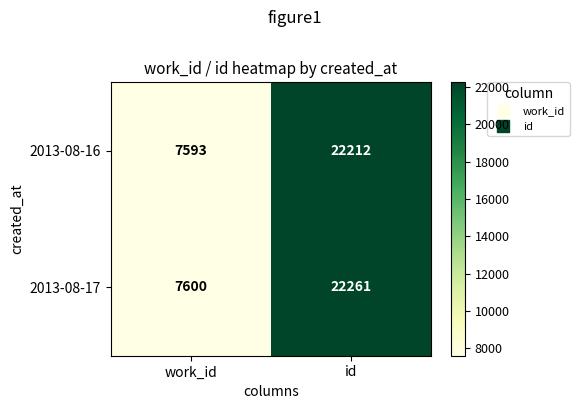

What is the difference between the highest and lowest values at work_id?

7